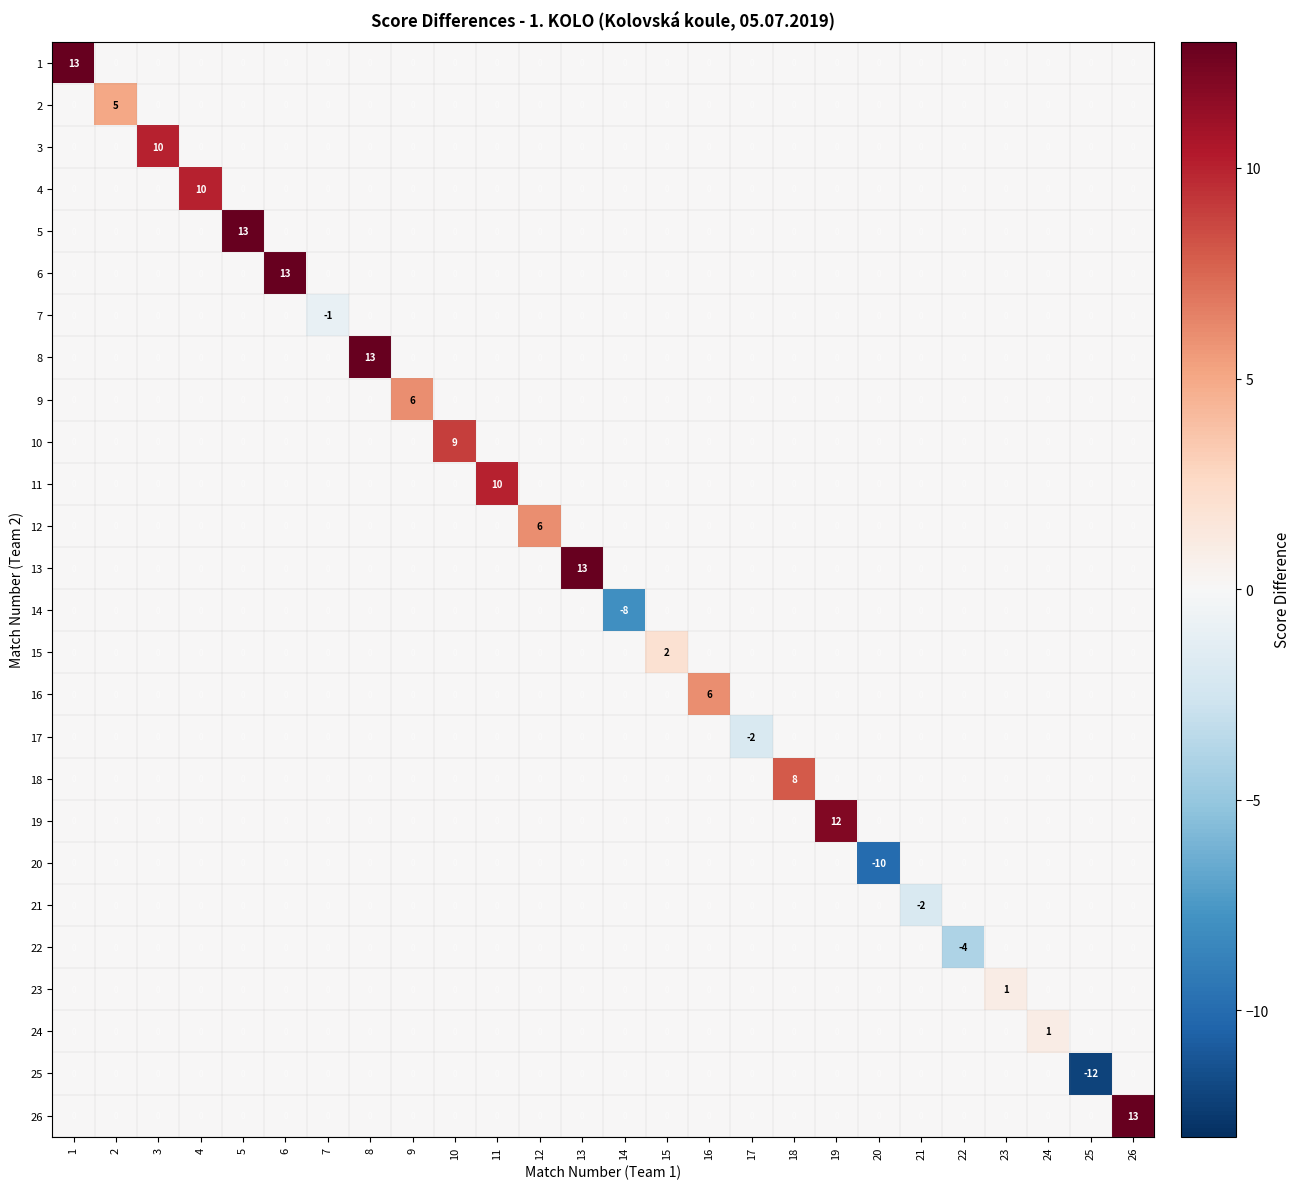

How many categories are shown in the chart?

26